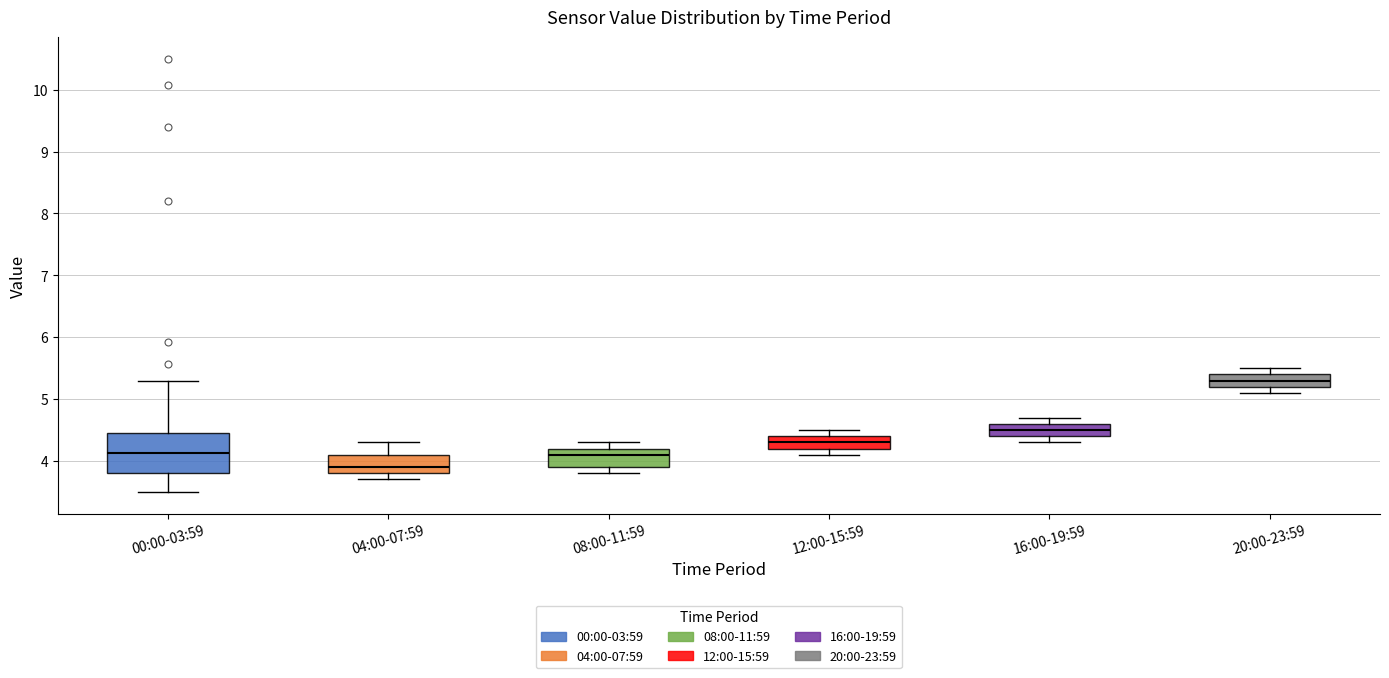

Which box has the lowest median line?

04:00-07:59